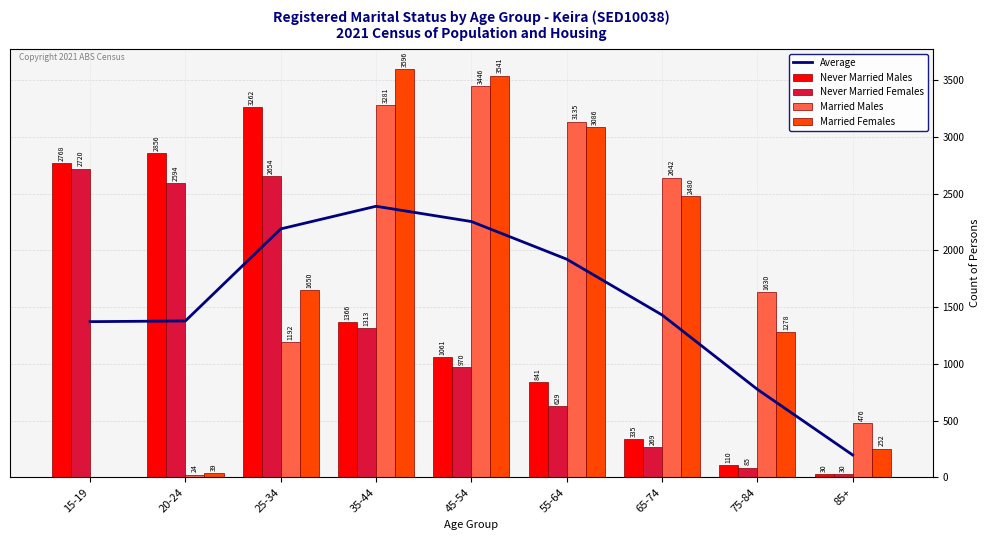

Count the number of categories in the chart.

9